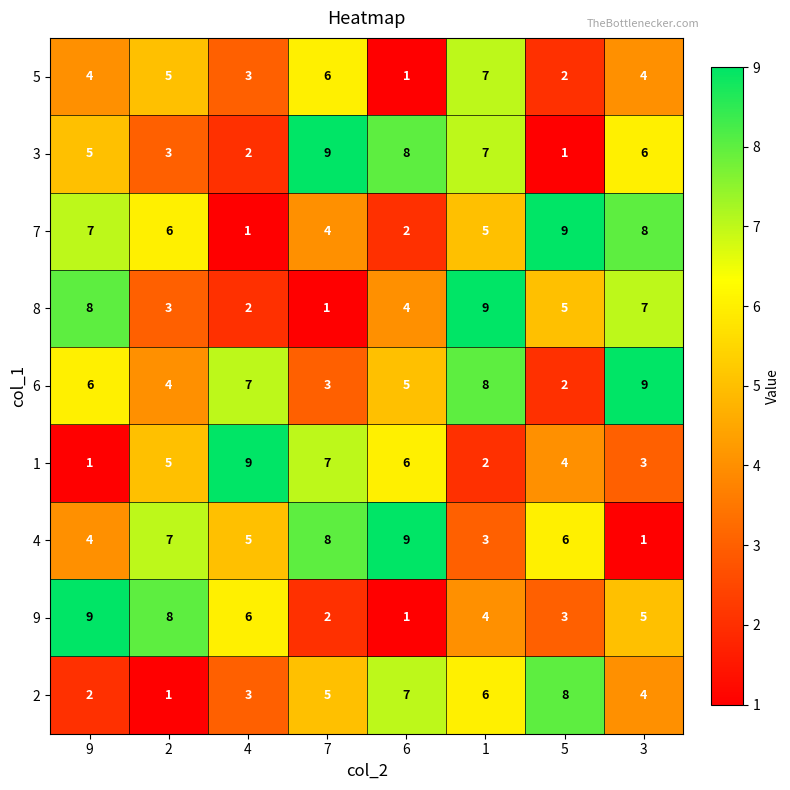

What is the difference between the 7 values at 1 and 5?

4